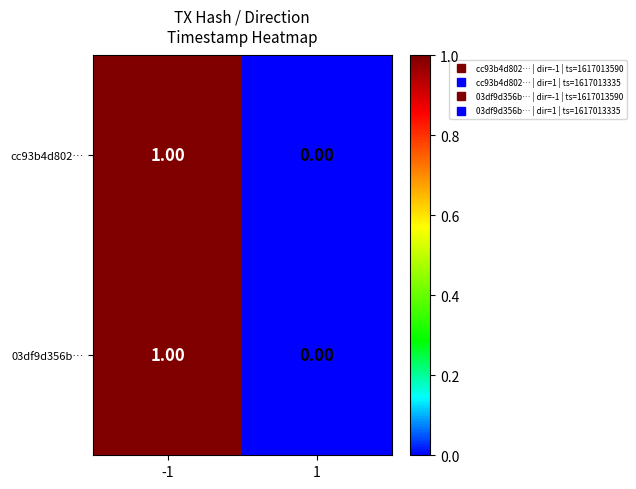

Is the value of cc93b4d802… at -1 greater than the value of 03df9d356b… at 1?

Yes